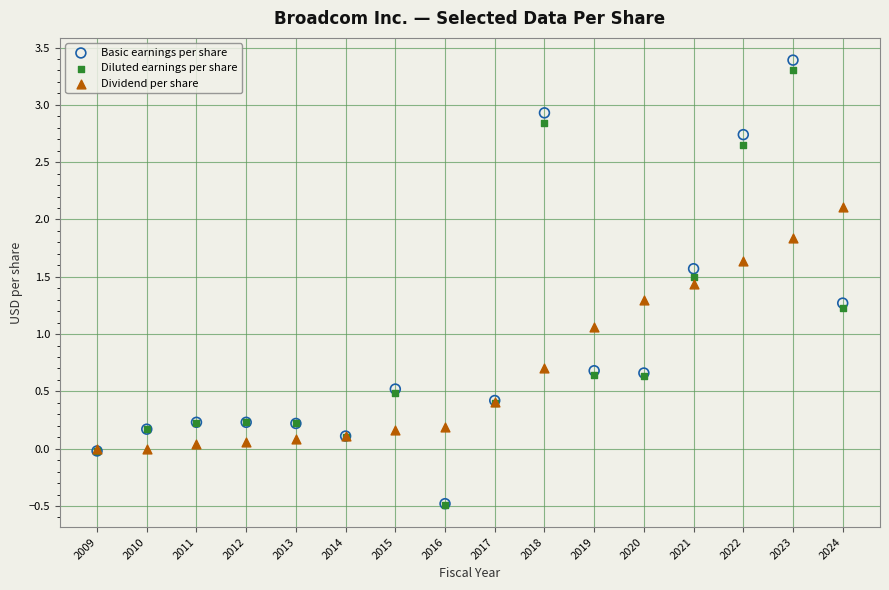

Which series reaches the maximum Y coordinate?

Basic earnings per share